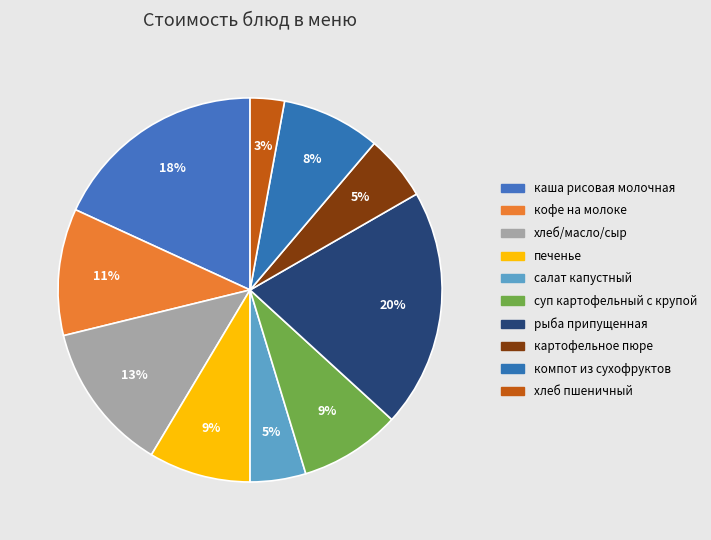

Count the number of slices in the pie.

10